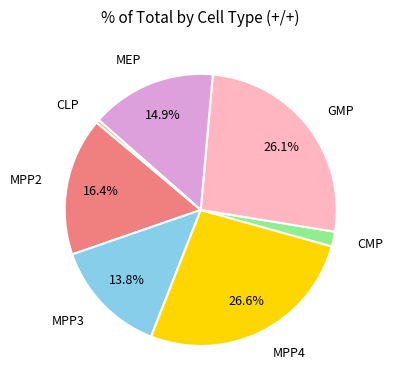

Is there a majority slice in this chart?

No